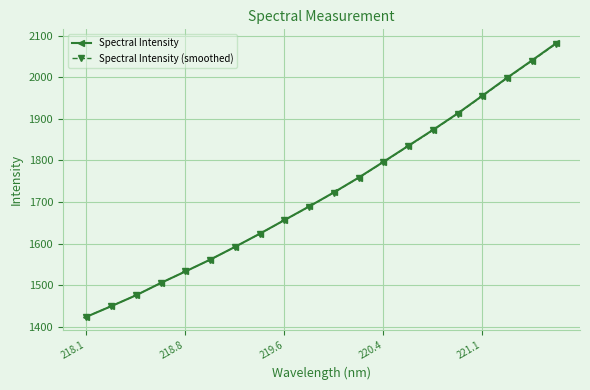

What is the minimum value for Spectral Intensity (smoothed)?

1423.8